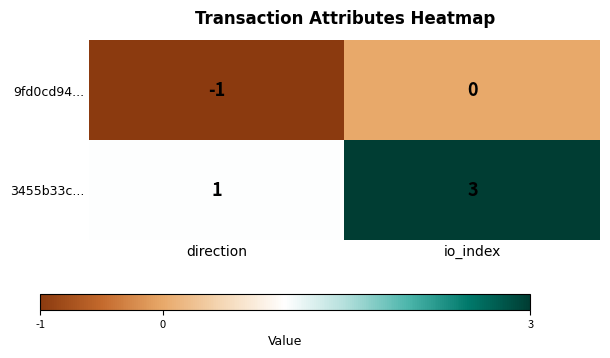

The value of 3455b33c... at direction is 2. True or false?

False